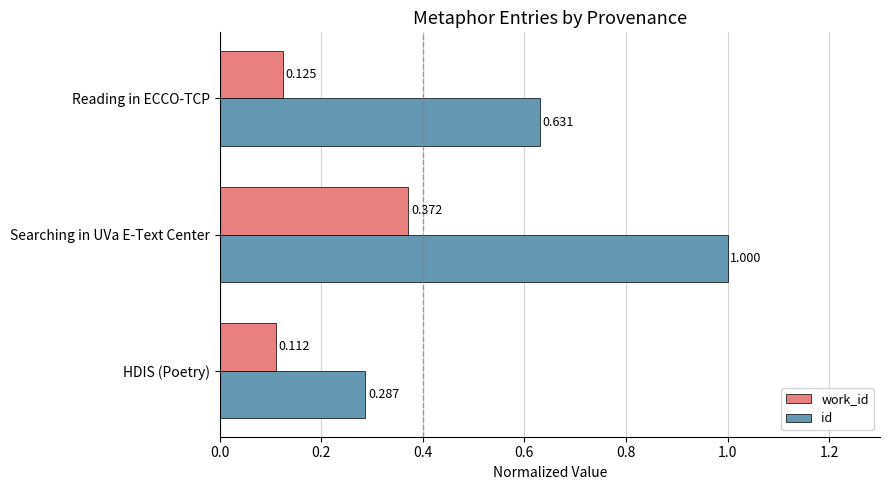

At which category is the sum across all series the highest?

Searching in UVa E-Text Center